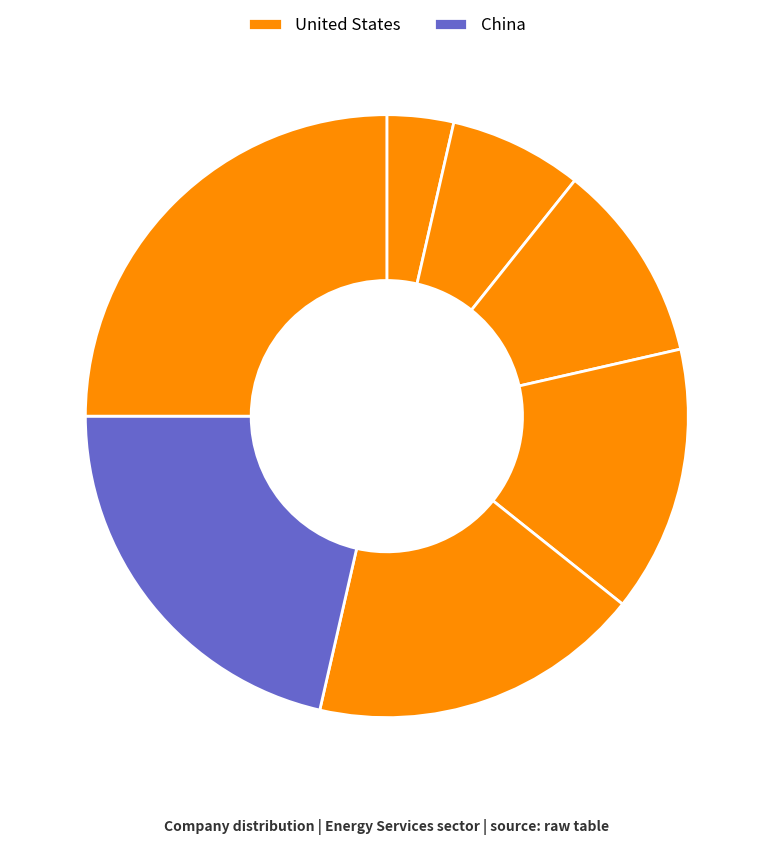

Count the number of slices in the pie.

7